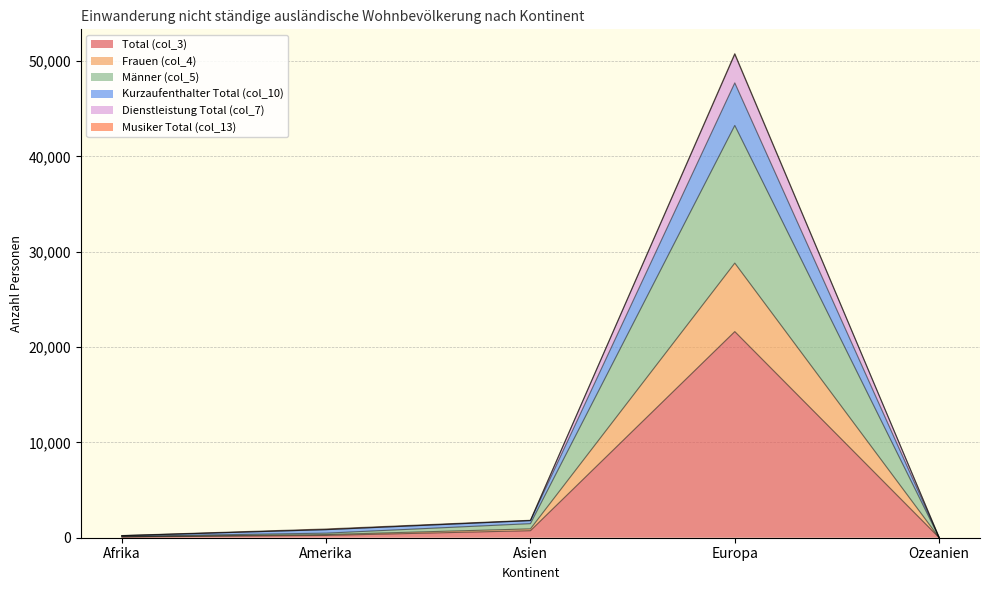

Which category has the highest value in the Total (col_3) series?

Europa